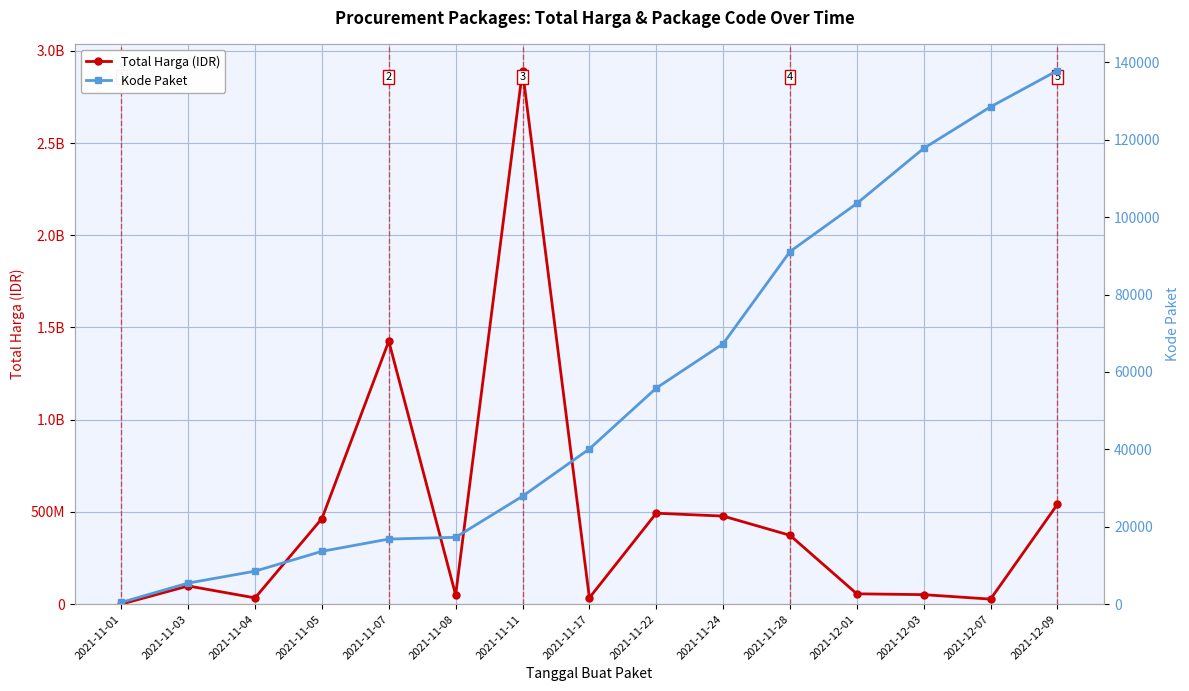

Reading right to left, what are all the values shown in this chart?

Total Harga (IDR): 541071000	27412000	51601000	56152800	373404000	477600000	493000000	34292000	2892122000	49730040	1425867900	464002100	34000000	98772570	333600
Kode Paket: 137876	128516	117783	103541	91101	67279	55826	40112	27891	17272	16823	13652	8530	5449	464